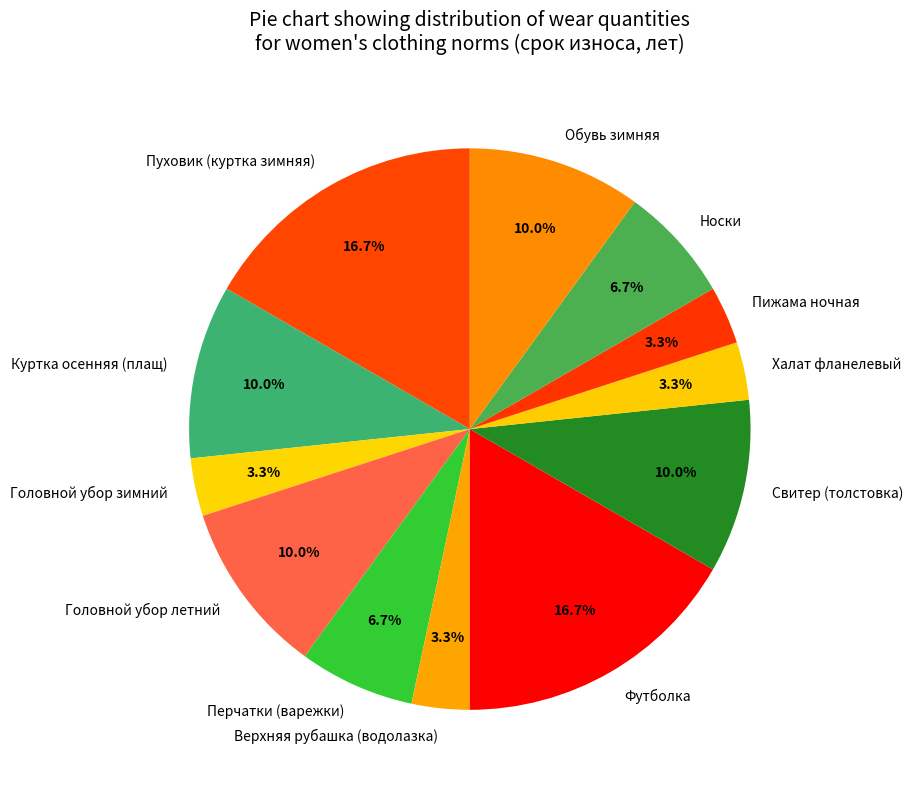

What percentage is the Свитер (толстовка) slice, to the nearest percent?

10%